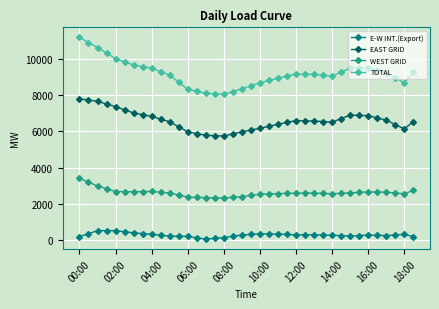

List the series in order of their overall mean, highest first.

TOTAL, EAST GRID, WEST GRID, E-W INT.(Export)